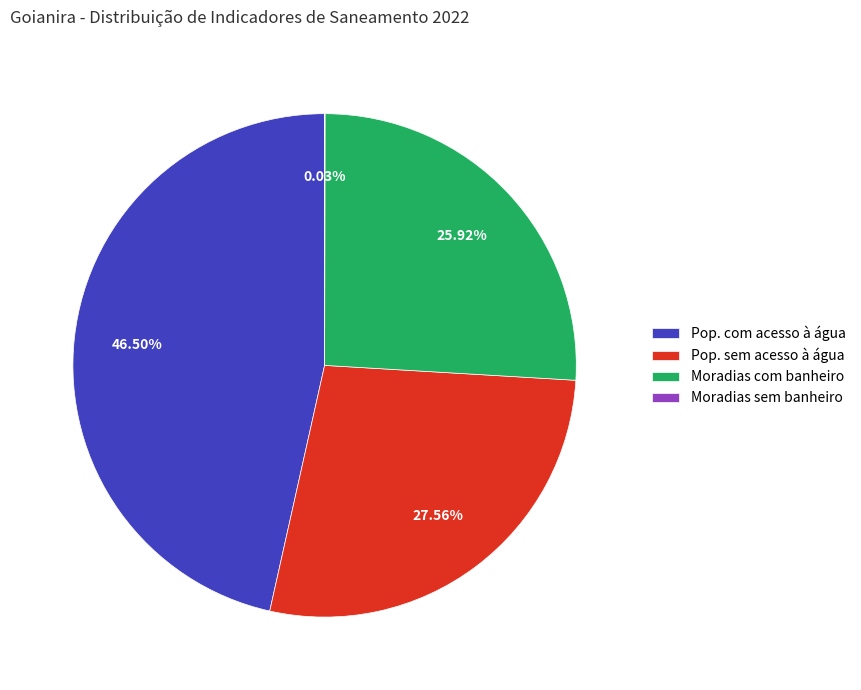

Which slice is the largest?

Pop. com acesso à água